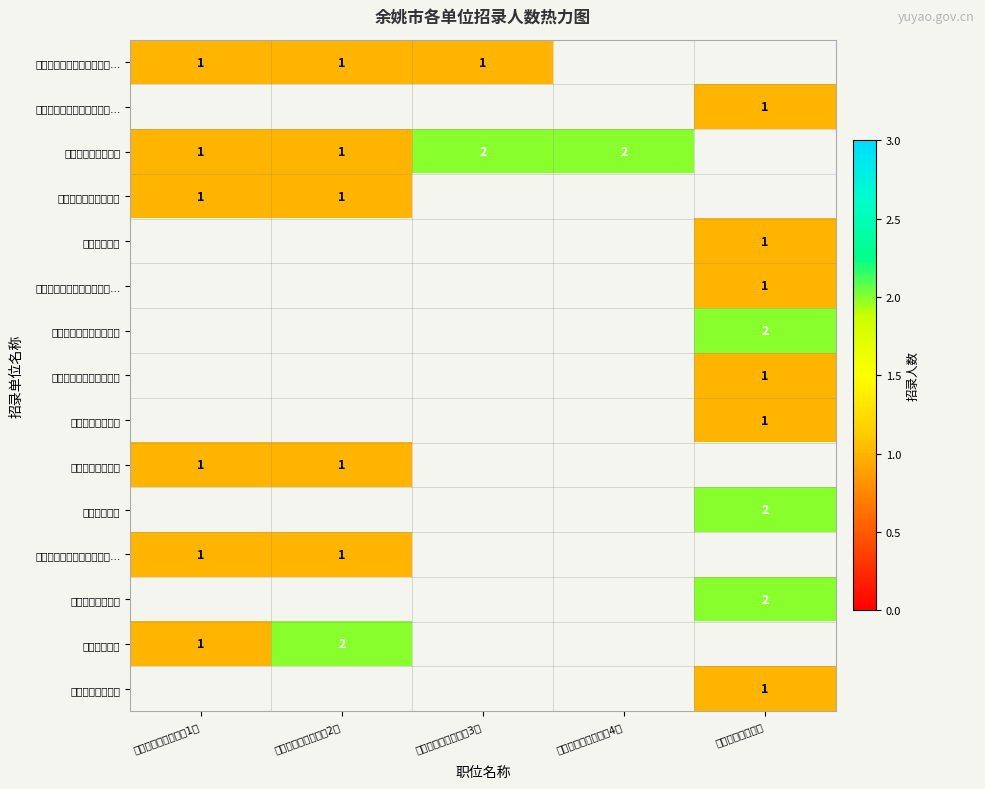

The value of 余姚市发展和改革局 at 二级主任科员以下（4） is 1. True or false?

False